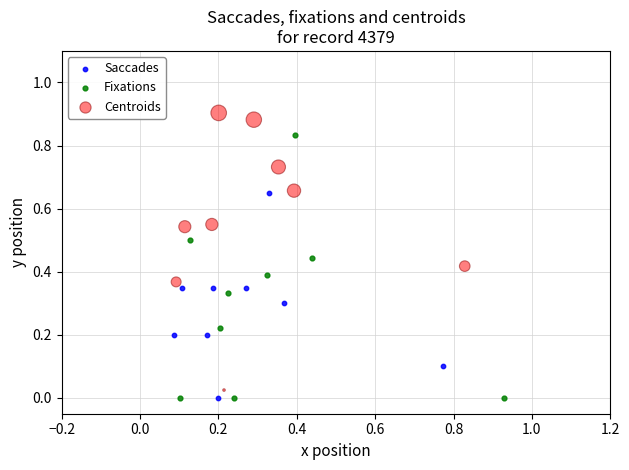

Which series reaches the maximum Y coordinate?

Centroids